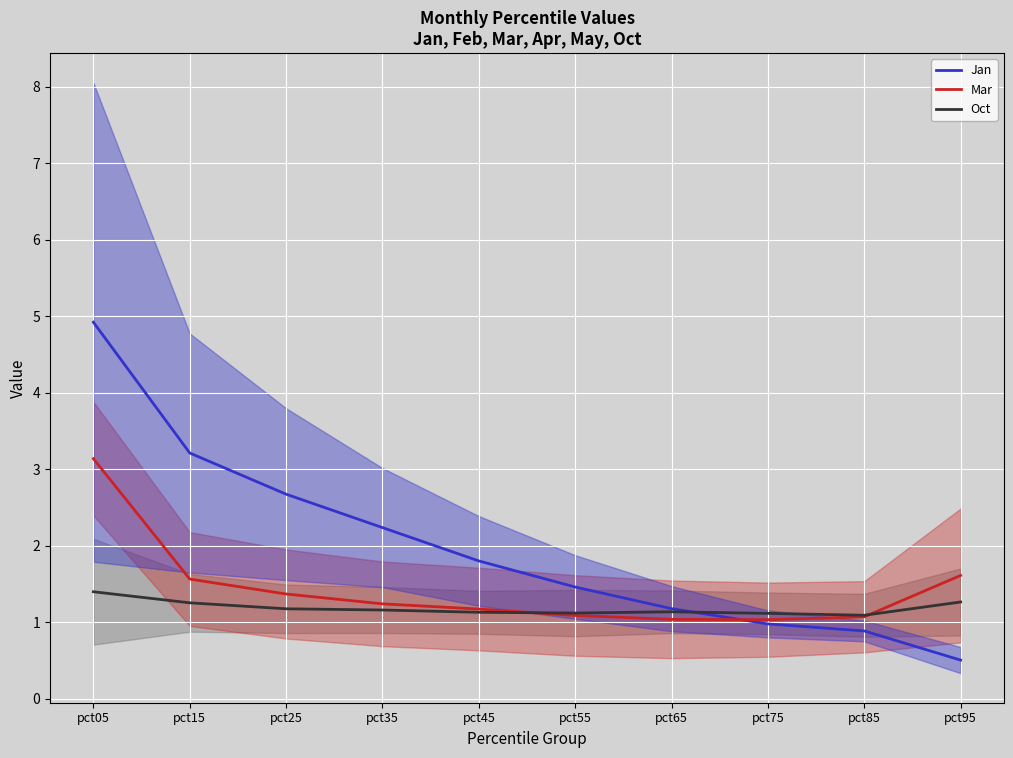

How many series are shown in this chart?

3